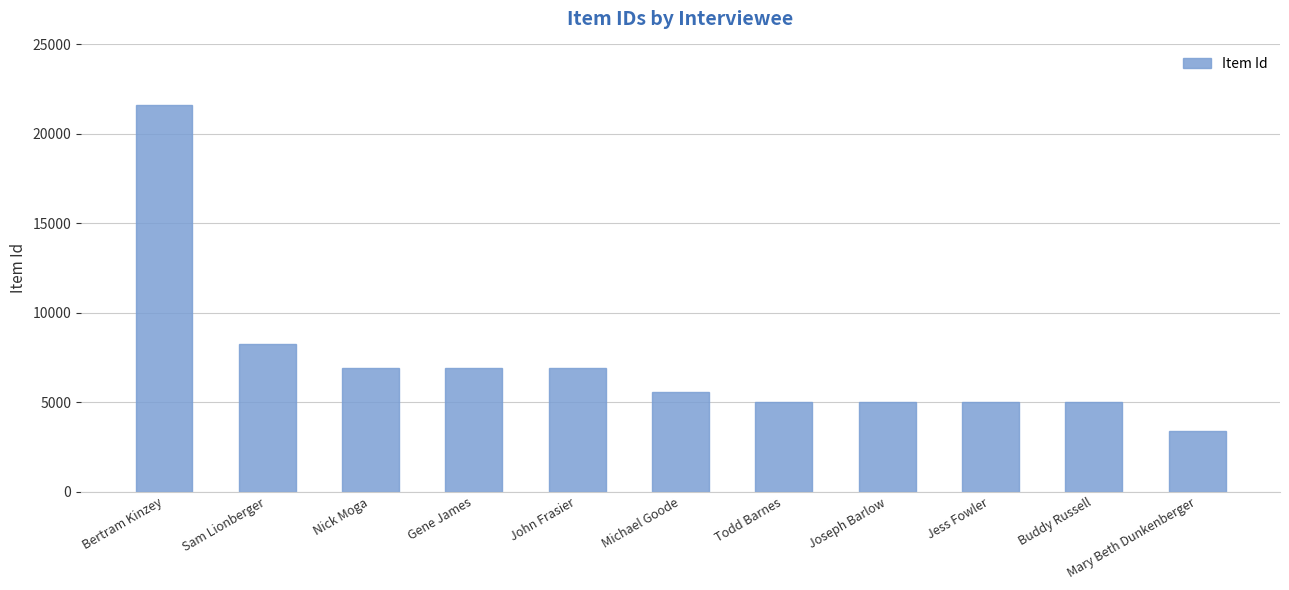

What position from the left is Sam Lionberger?

2